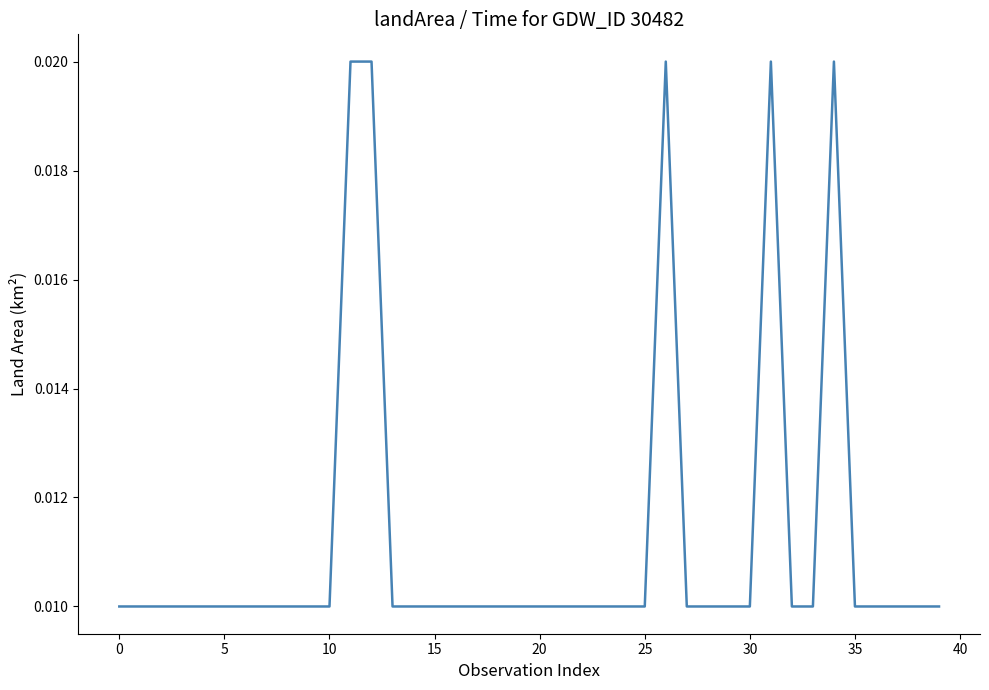

Count the values in the range 0 to 1.

40